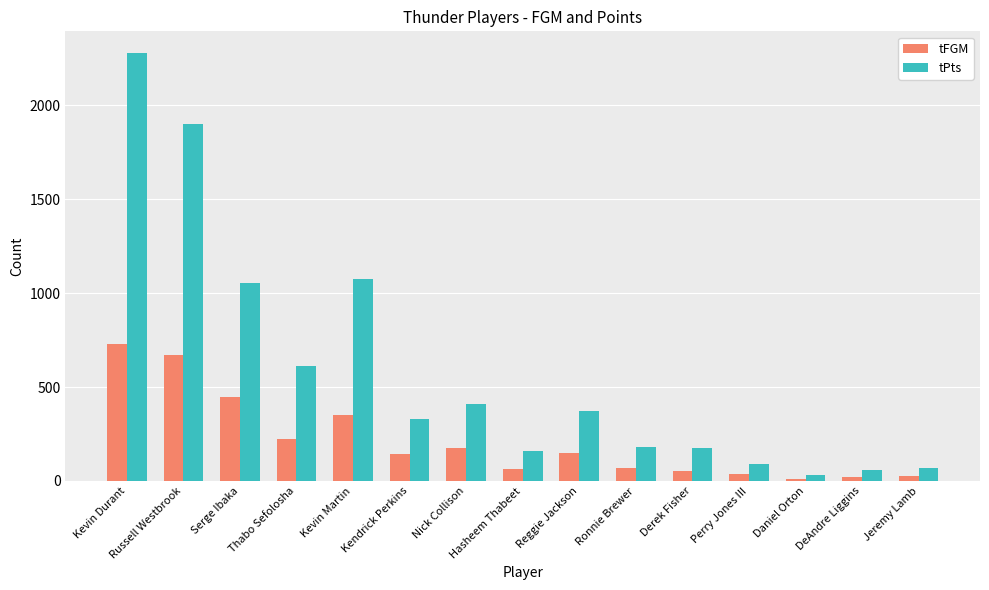

The value of tFGM at Daniel Orton is 12. True or false?

True